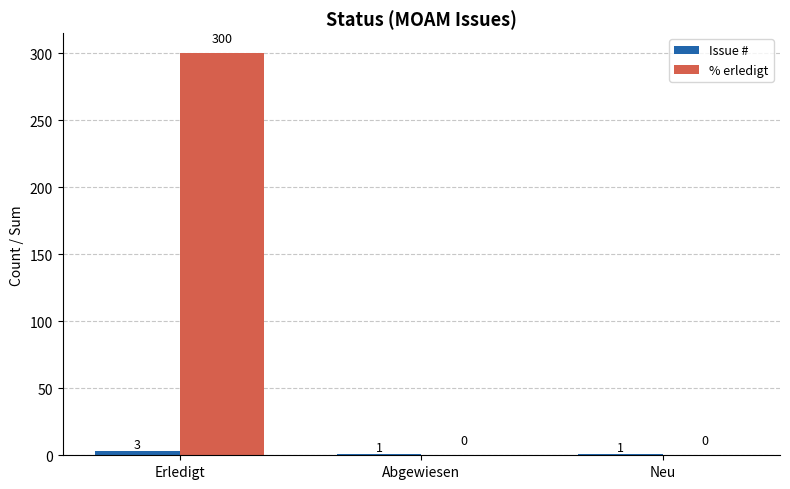

How many data points does each series have?

3